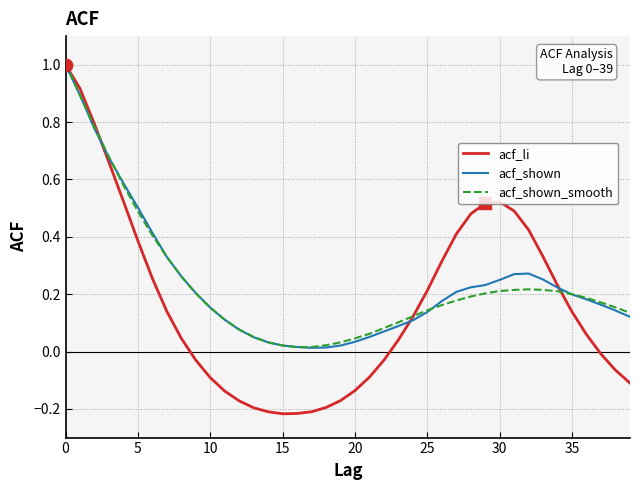

Which series has the widest spread of values?

acf_li